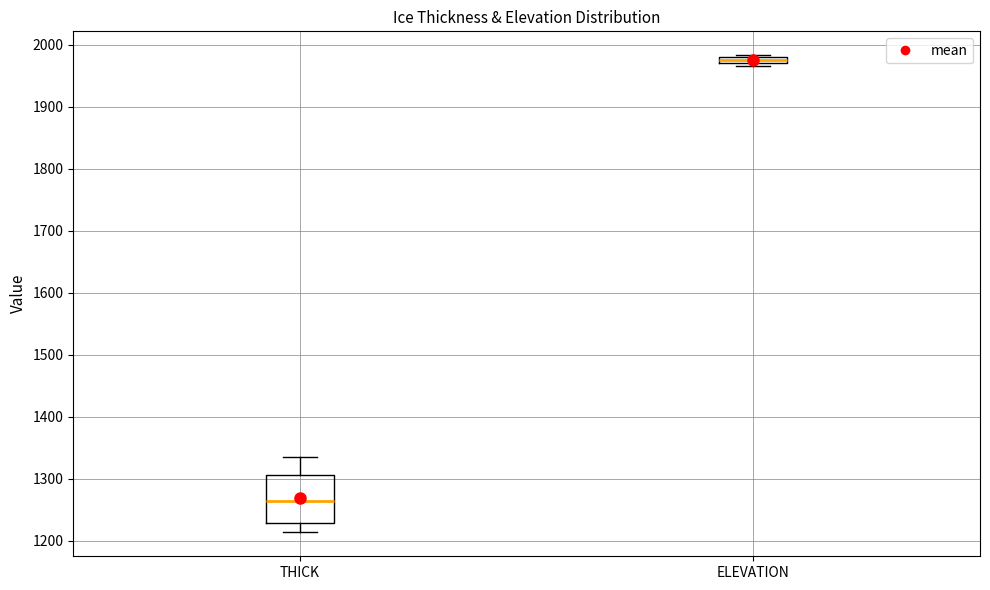

Which box's median line is the lowest?

THICK